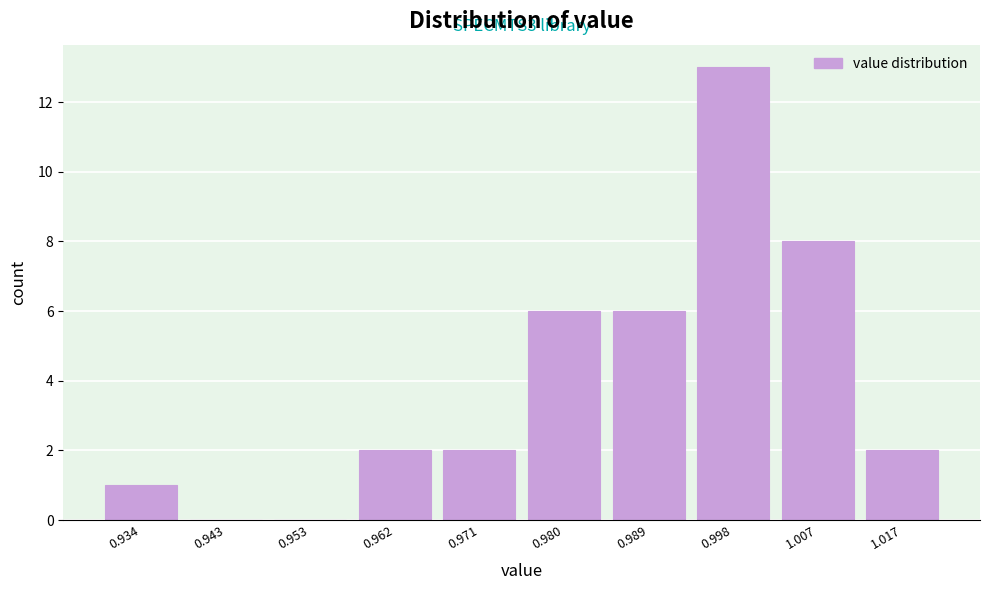

Reading right to left, list all the values displayed in this chart.

1.017=2	1.007=8	0.998=13	0.989=6	0.980=6	0.971=2	0.962=2	0.953=0	0.943=0	0.934=1